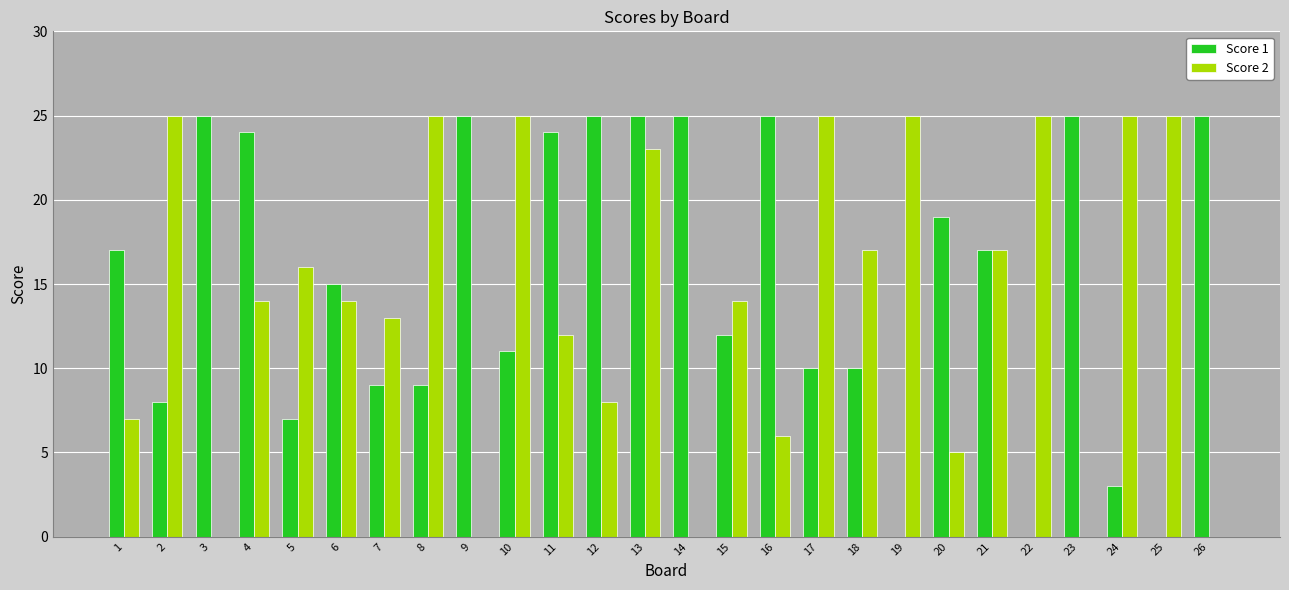

Is the value of Score 2 at 21 greater than the value of Score 1 at 5?

Yes